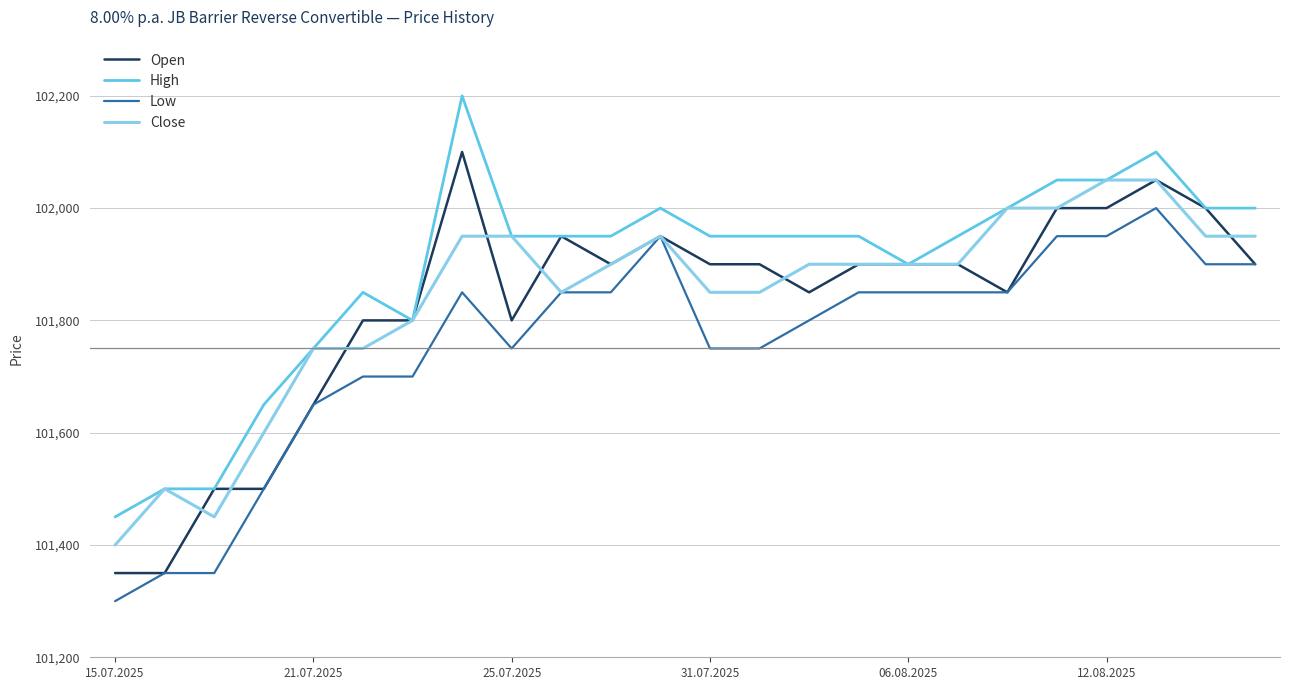

What is the lowest value of the Close series?

101400